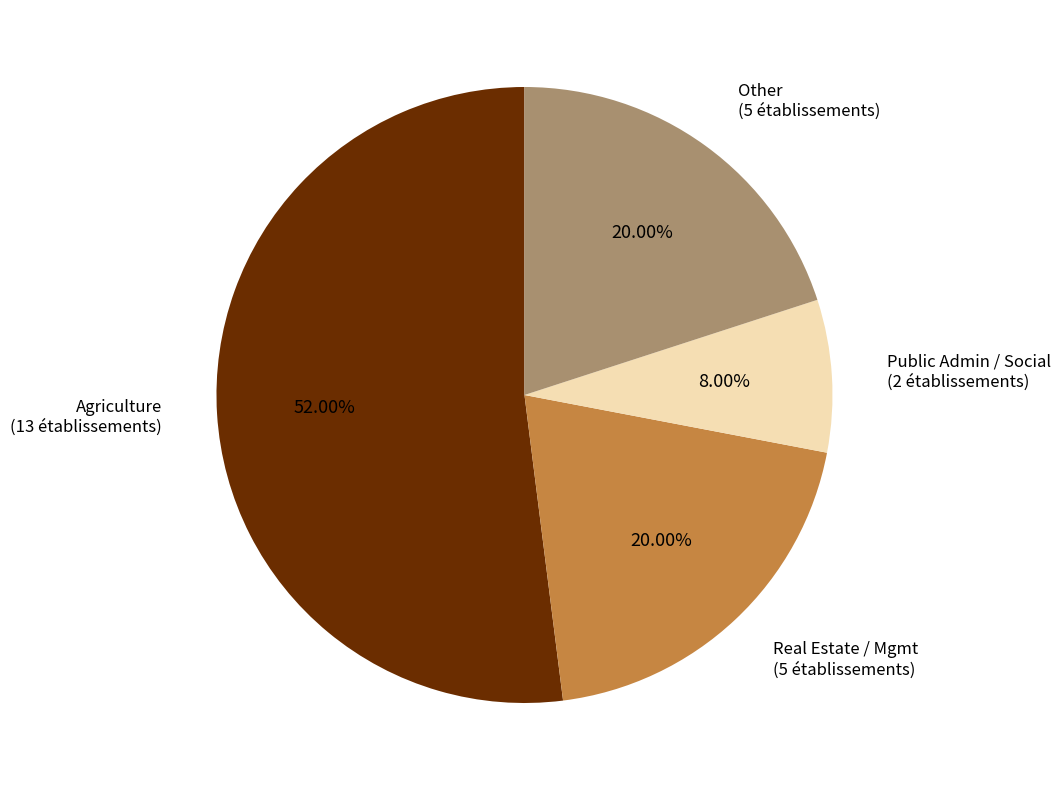

Which category accounts for the majority?

Agriculture (13 établissements)